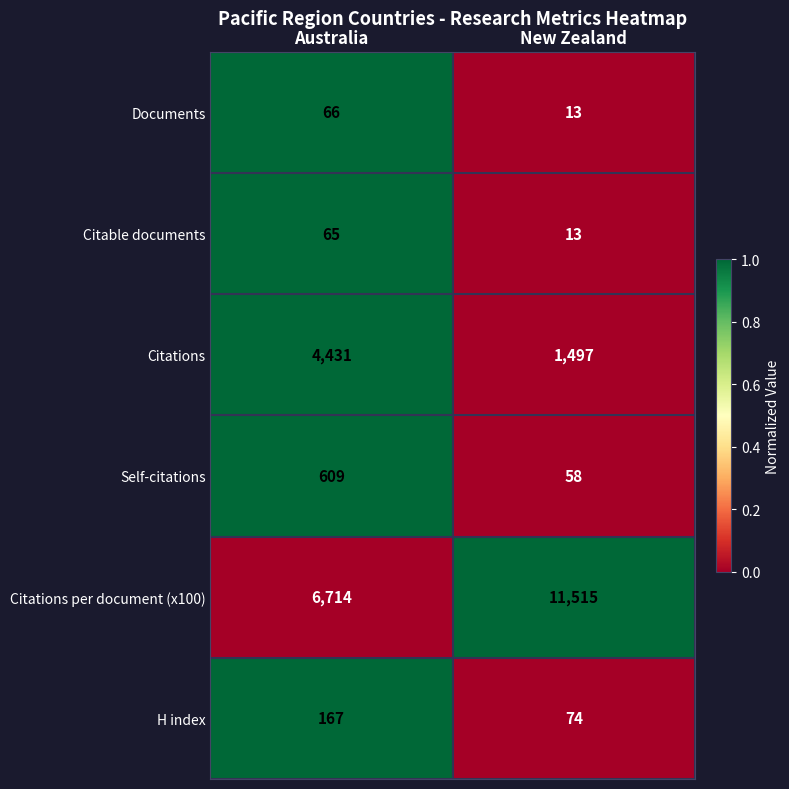

Reading left to right, transcribe all the data shown in this chart.

Documents: Australia=66	New Zealand=13
Citable documents: Australia=65	New Zealand=13
Citations: Australia=4431	New Zealand=1497
Self-citations: Australia=609	New Zealand=58
Citations per document (x100): Australia=6714	New Zealand=11515
H index: Australia=167	New Zealand=74